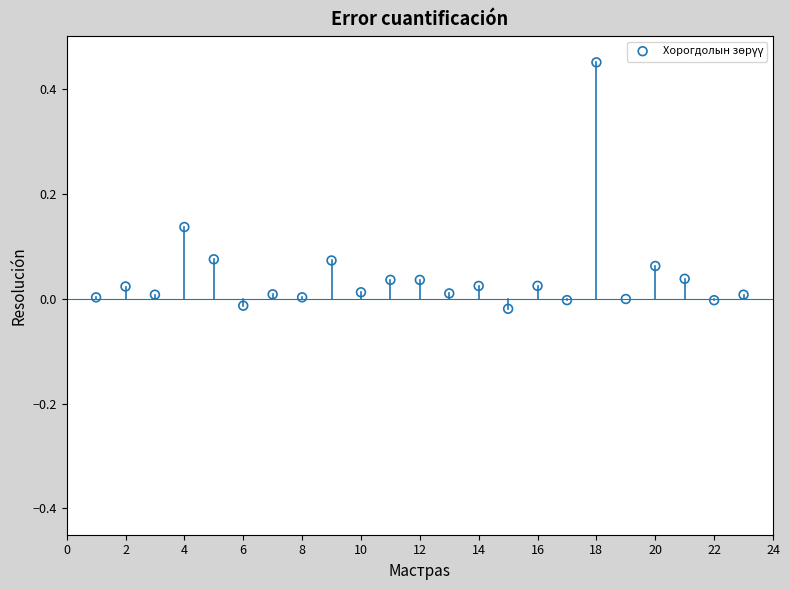

Count the number of points in this scatter plot.

23